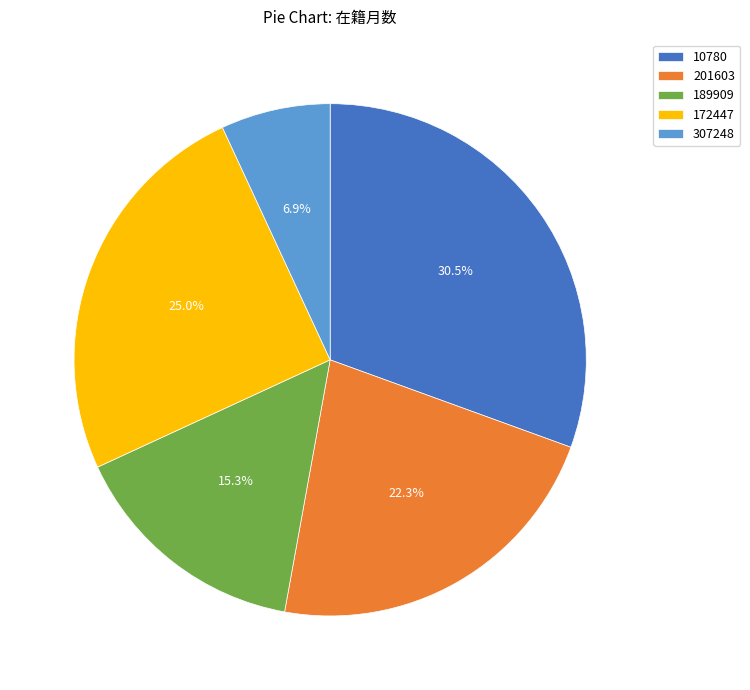

Approximately how many times larger is the value at 201603 compared to 189909?

1.5